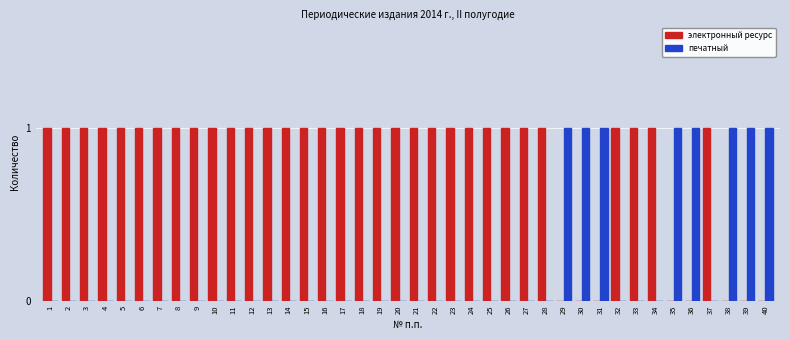

The печатный series shows 0 at 19. True or false?

True